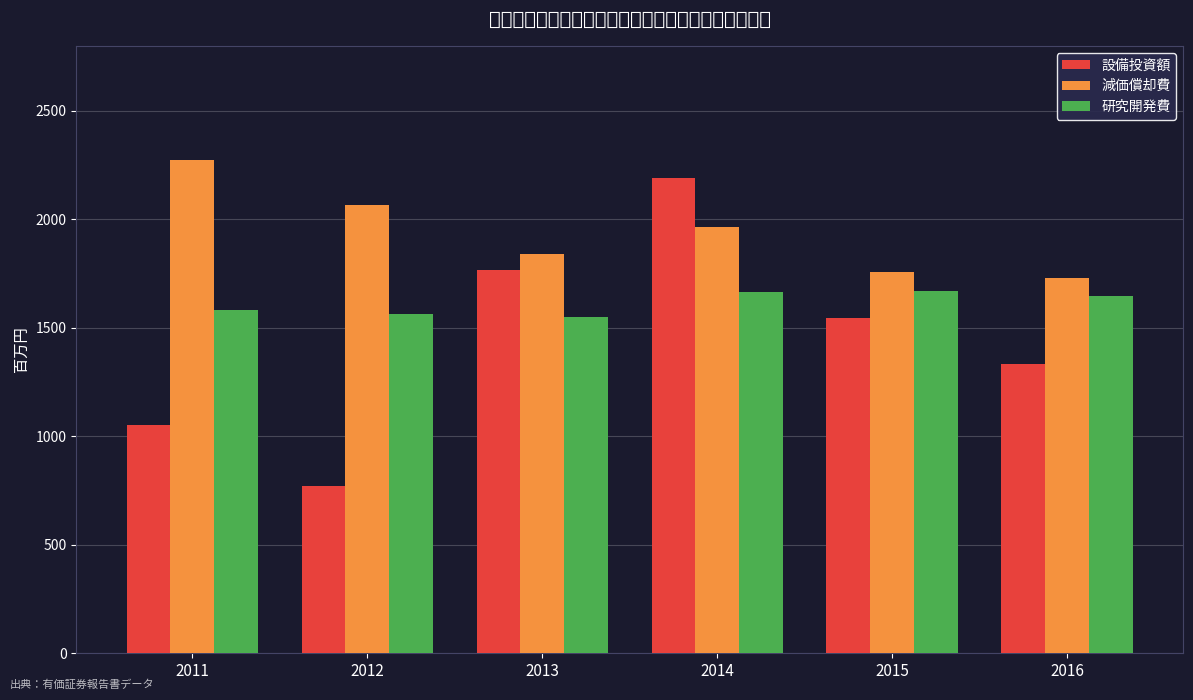

What is the total value across all series at 2012?

4400